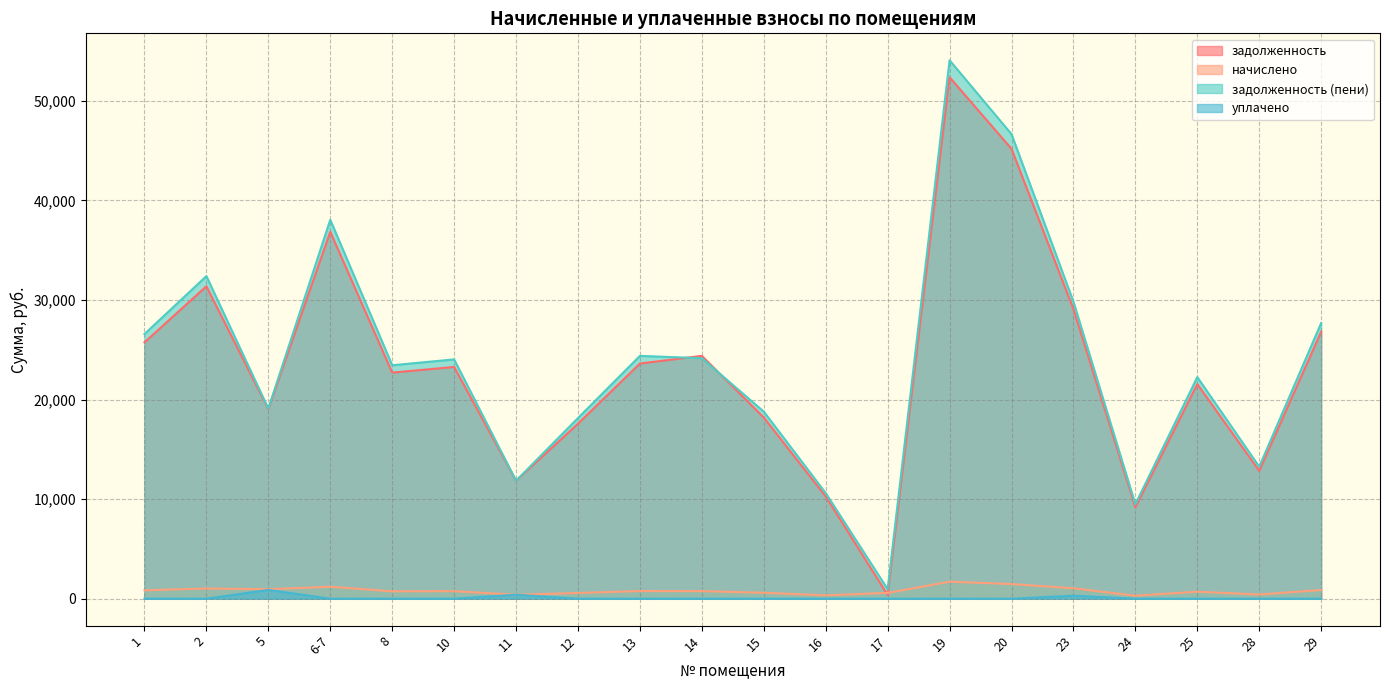

Reading left to right, what are all the values shown in this chart?

задолженность: 1=25734.6	2=31369.8	5=19021.8	6-7=36845.2	8=22700.3	10=23270.6	11=11848.7	12=17567.0	13=23613.0	14=24383.0	15=18194.6	16=10266.5	17=371.8	19=52359.0	20=45172.6	23=29073.3	24=9182.8	25=21548.3	28=12833.2	29=26806.9
начислено: 1=839.2	2=1023.0	5=952.3	6-7=1201.6	8=740.3	10=758.9	11=396.2	12=572.9	13=770.0	14=762.6	15=593.3	16=334.8	17=584.0	19=1707.5	20=1473.1	23=1045.3	24=299.5	25=702.7	28=418.5	29=874.2
задолженность (пени): 1=26573.8	2=32392.8	5=19093.2	6-7=38046.7	8=23440.6	10=24029.5	11=11848.8	12=18139.9	13=24383.0	14=24147.4	15=18788.0	16=10601.3	17=955.8	19=54066.5	20=46645.7	23=29818.6	24=9482.2	25=22251.0	28=13251.7	29=27681.1
уплачено: 1=0.0	2=0.0	5=881.0	6-7=0.0	8=0.0	10=0.0	11=396.1	12=0.0	13=0.0	14=0.0	15=0.0	16=0.0	17=0.0	19=0.0	20=0.0	23=300.0	24=0.0	25=0.0	28=0.0	29=0.0